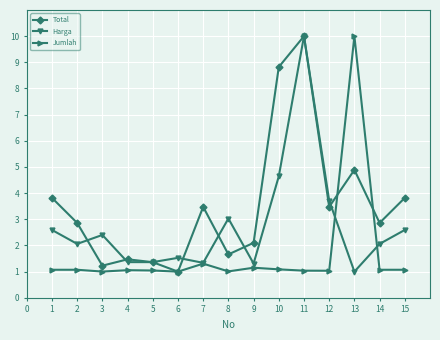

What is the difference between the highest and lowest values at 4?

0.4